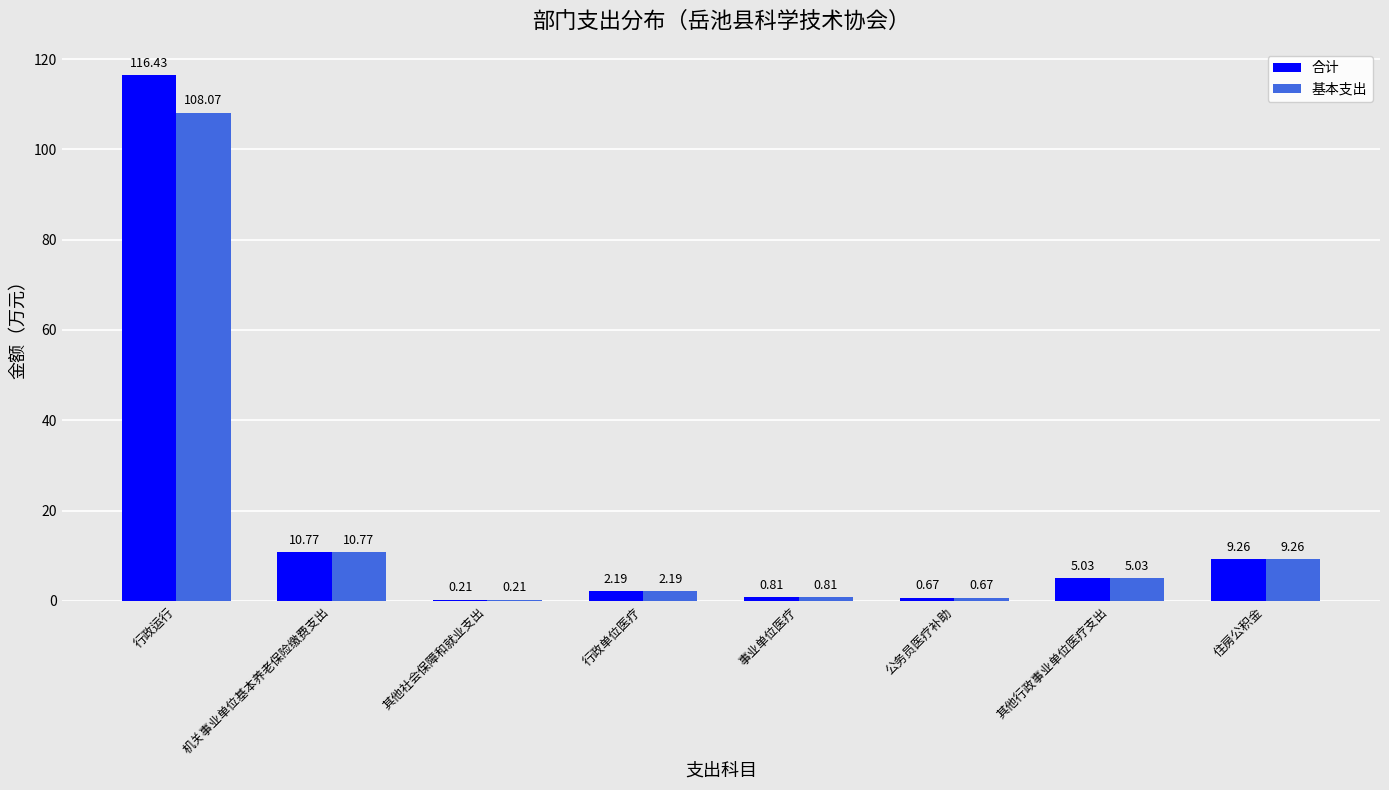

What is the total value across all series at 其他行政事业单位医疗支出?

10.1